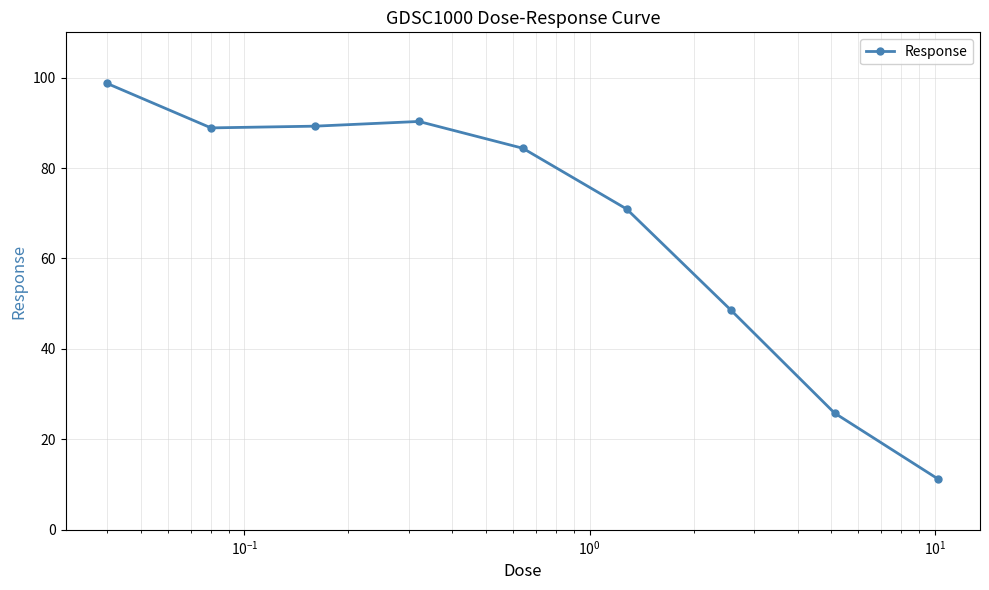

True or false: the data has more than 1 interior local peaks.

False